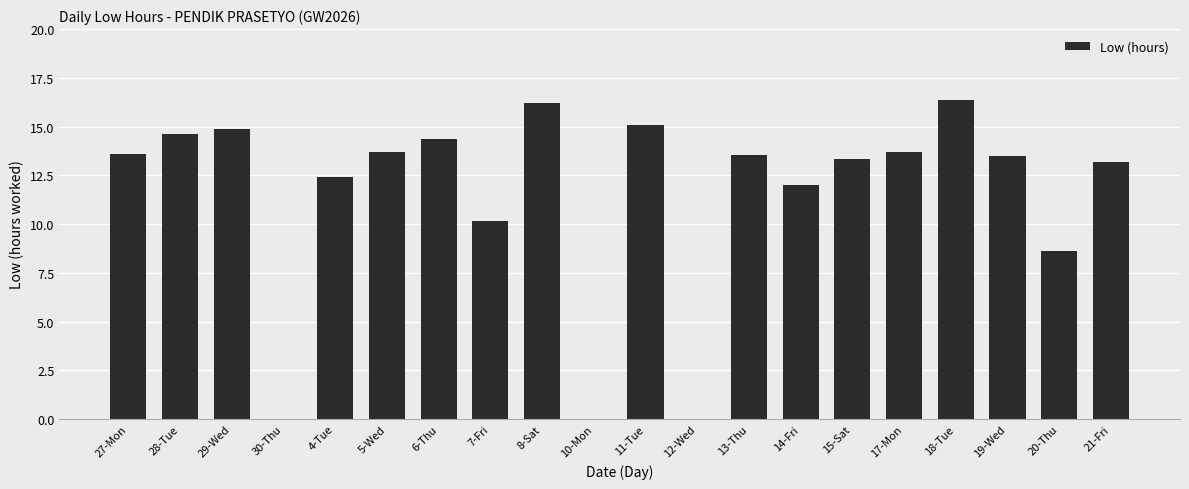

Does the chart contain stacked bars?

No